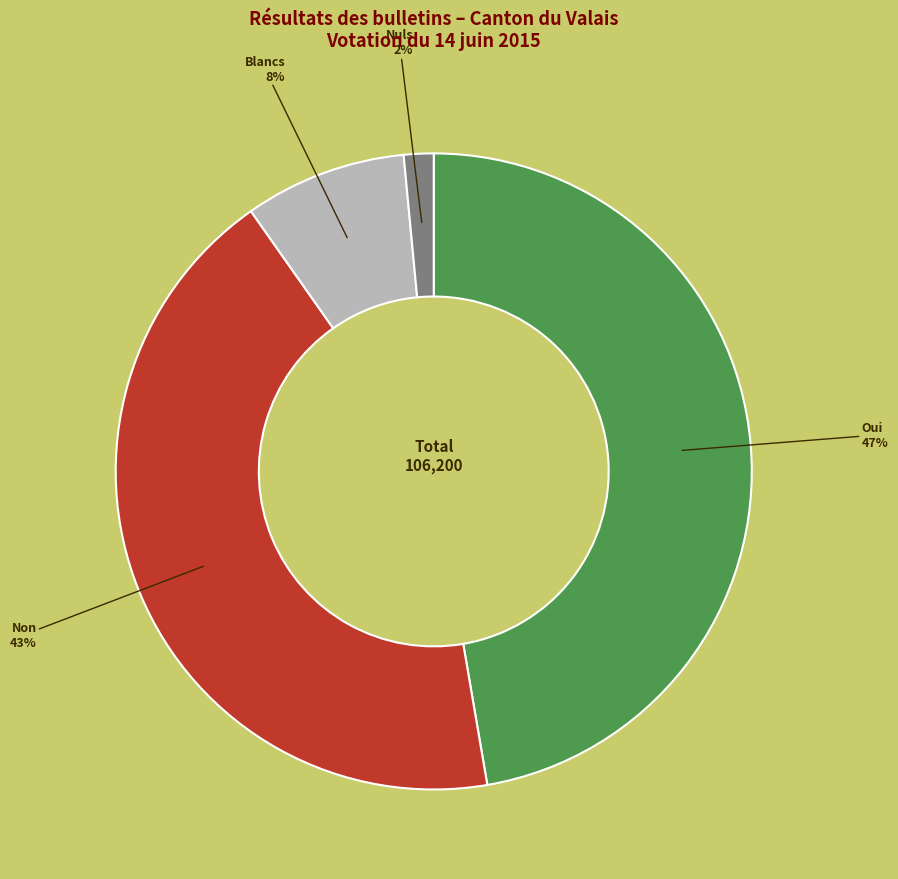

To the nearest percent, what is the average slice percentage?

25%